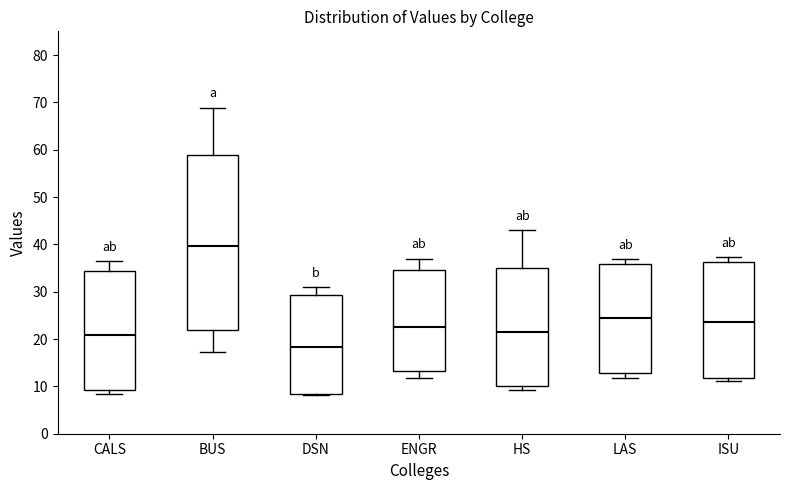

Reading left to right, read every box against the y-axis: the position of its median line, the range the box covers, and the ends of its whiskers. The values are not printed on the chart, so give them approximately, as read against the axis.

CALS: median 21, box 9 to 34, whiskers 8 to 37
BUS: median 40, box 22 to 59, whiskers 17 to 69
DSN: median 18, box 8 to 29, whiskers 8 (just below the box's lower edge) to 31
ENGR: median 22, box 13 to 35, whiskers 12 to 37
HS: median 22, box 10 to 35, whiskers 9 to 43
LAS: median 24, box 13 to 36, whiskers 12 to 37
ISU: median 24, box 12 to 36, whiskers 11 to 37